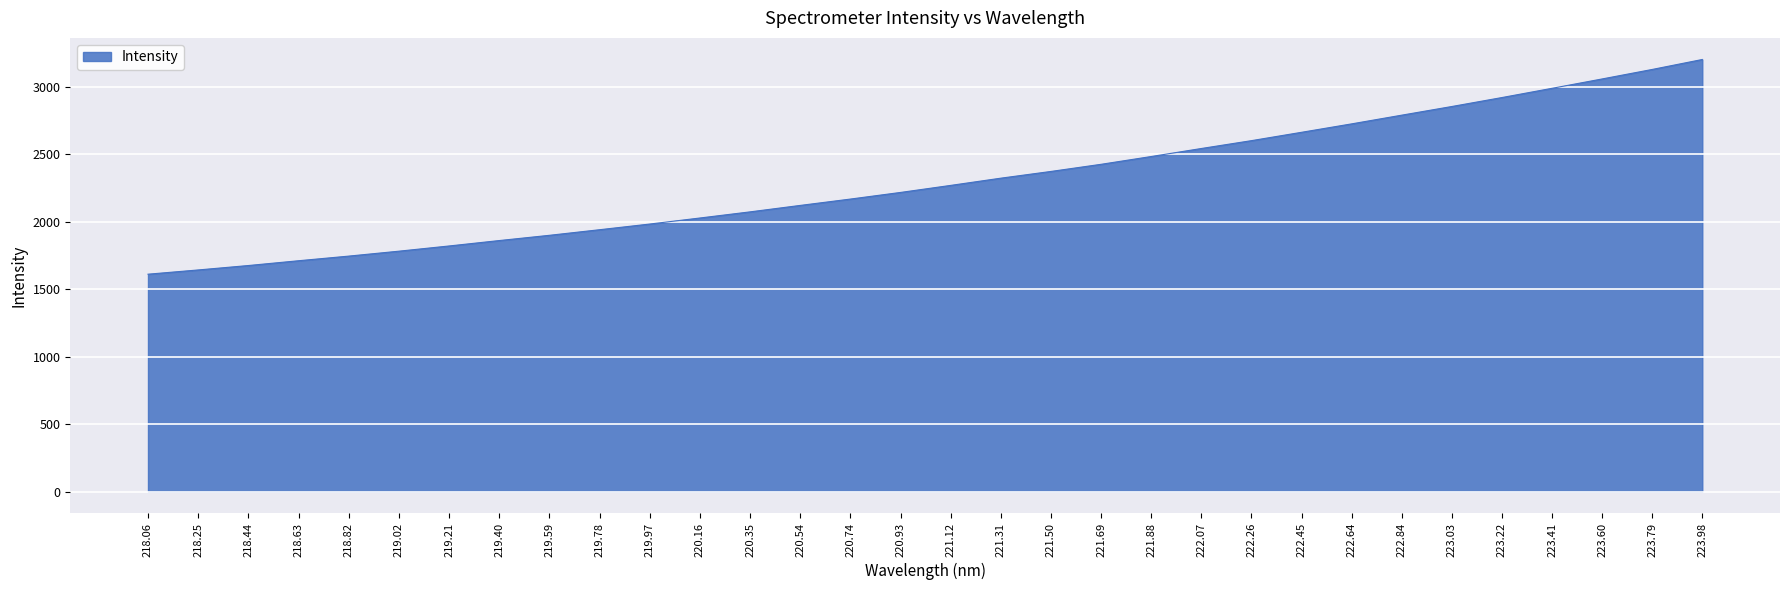

Which category has the lowest value across all series?

218.06